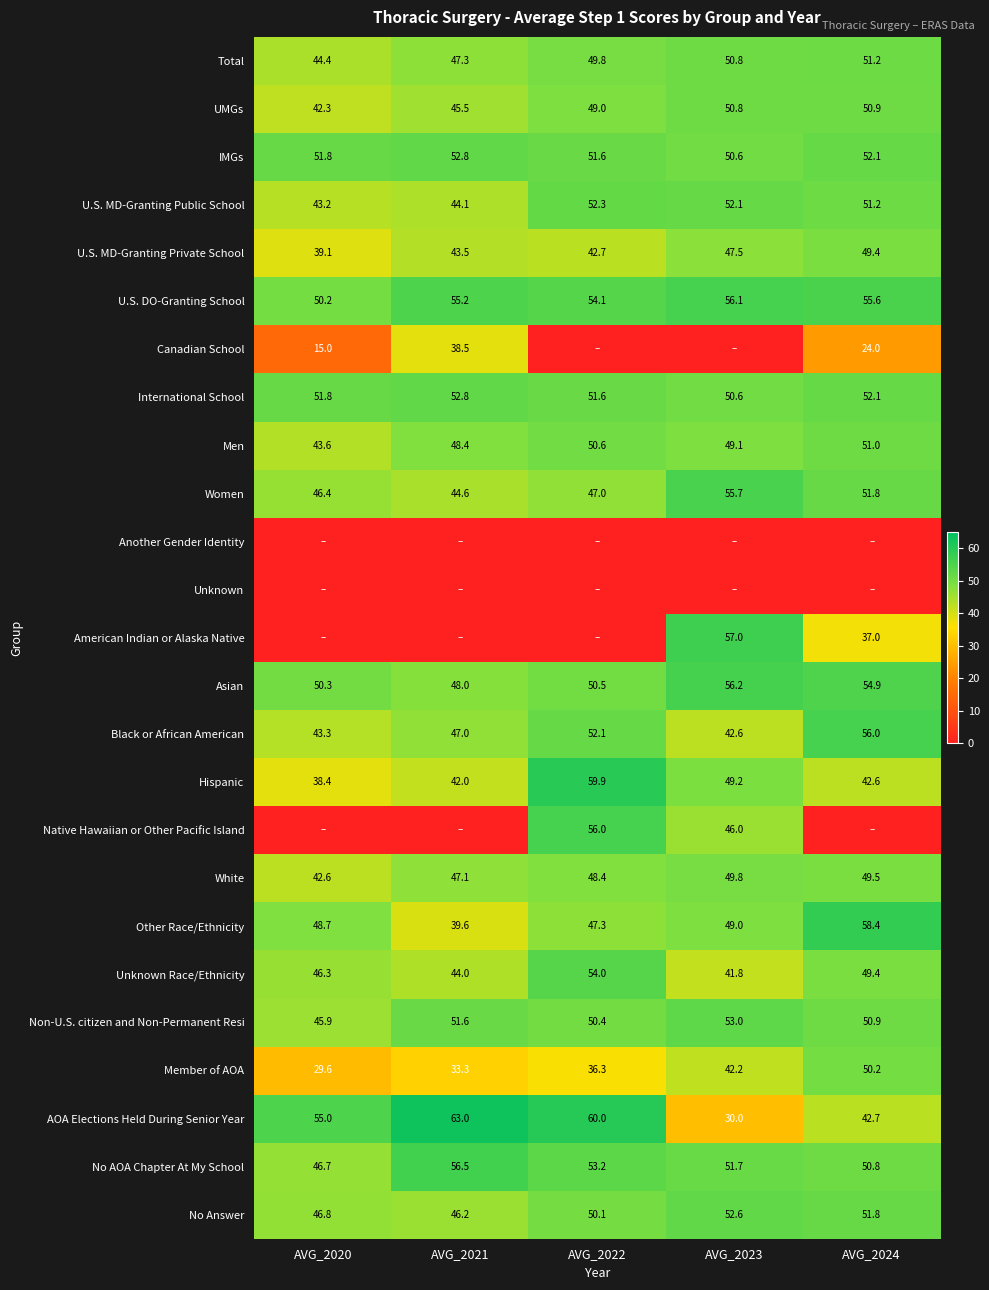

Between AVG_2020 and AVG_2024, which is larger?

AVG_2024